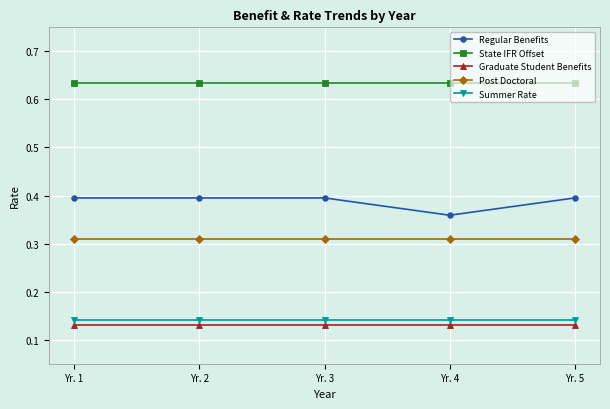

Which series has the widest spread of values?

Regular Benefits